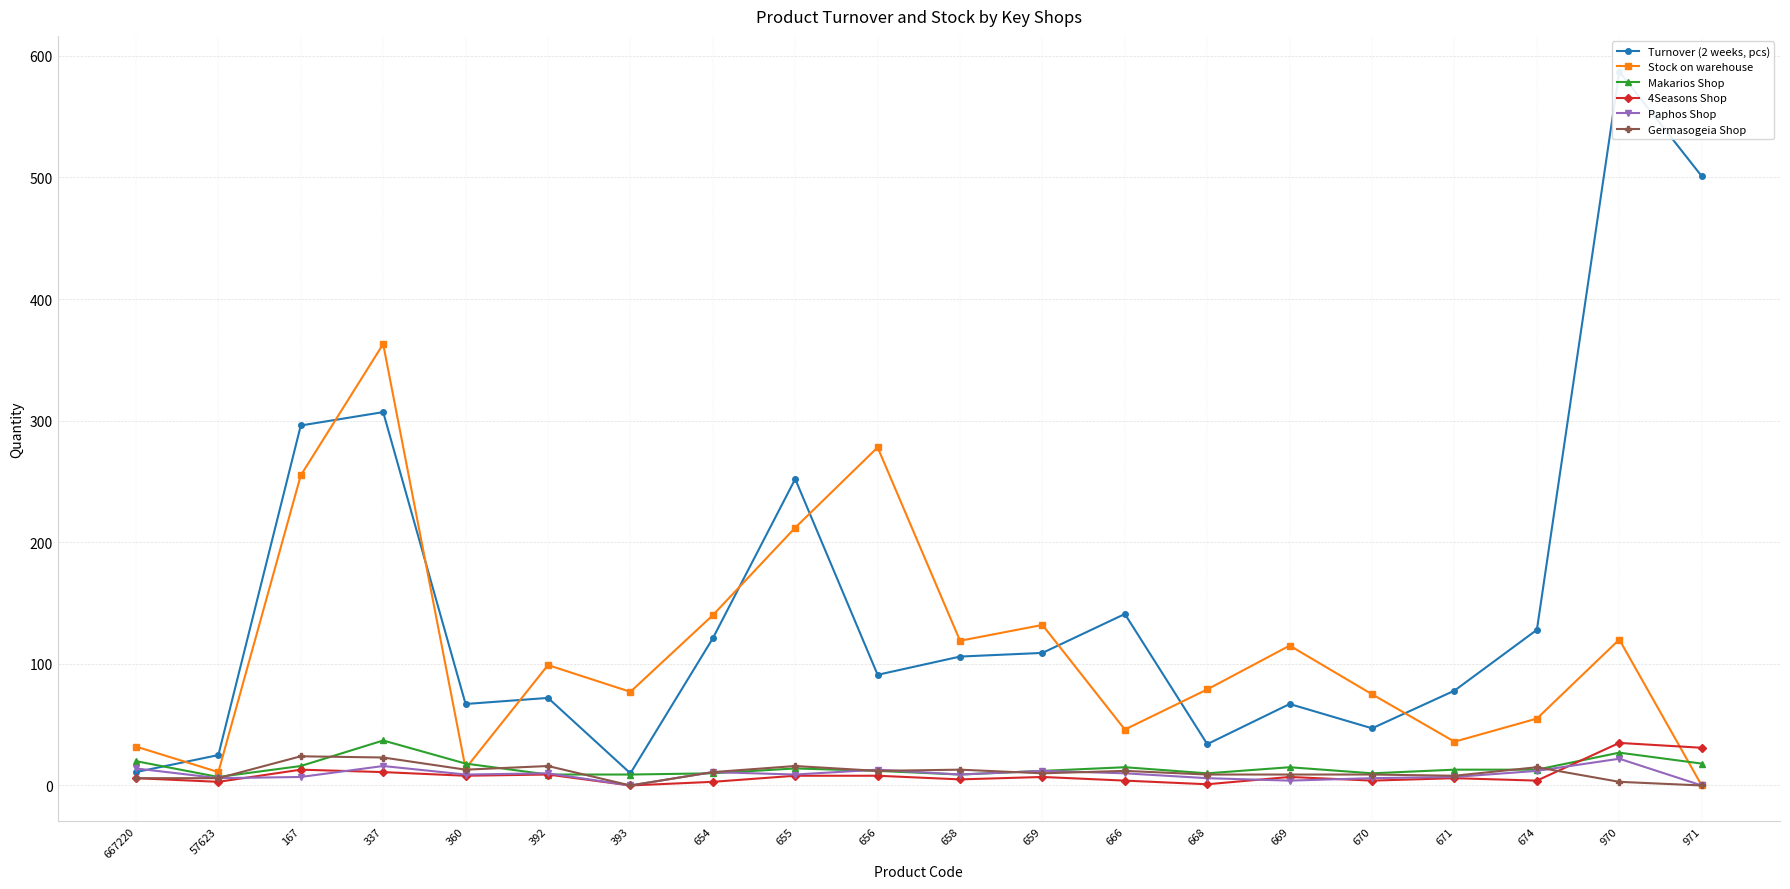

What is the total value across all series at 671?

148